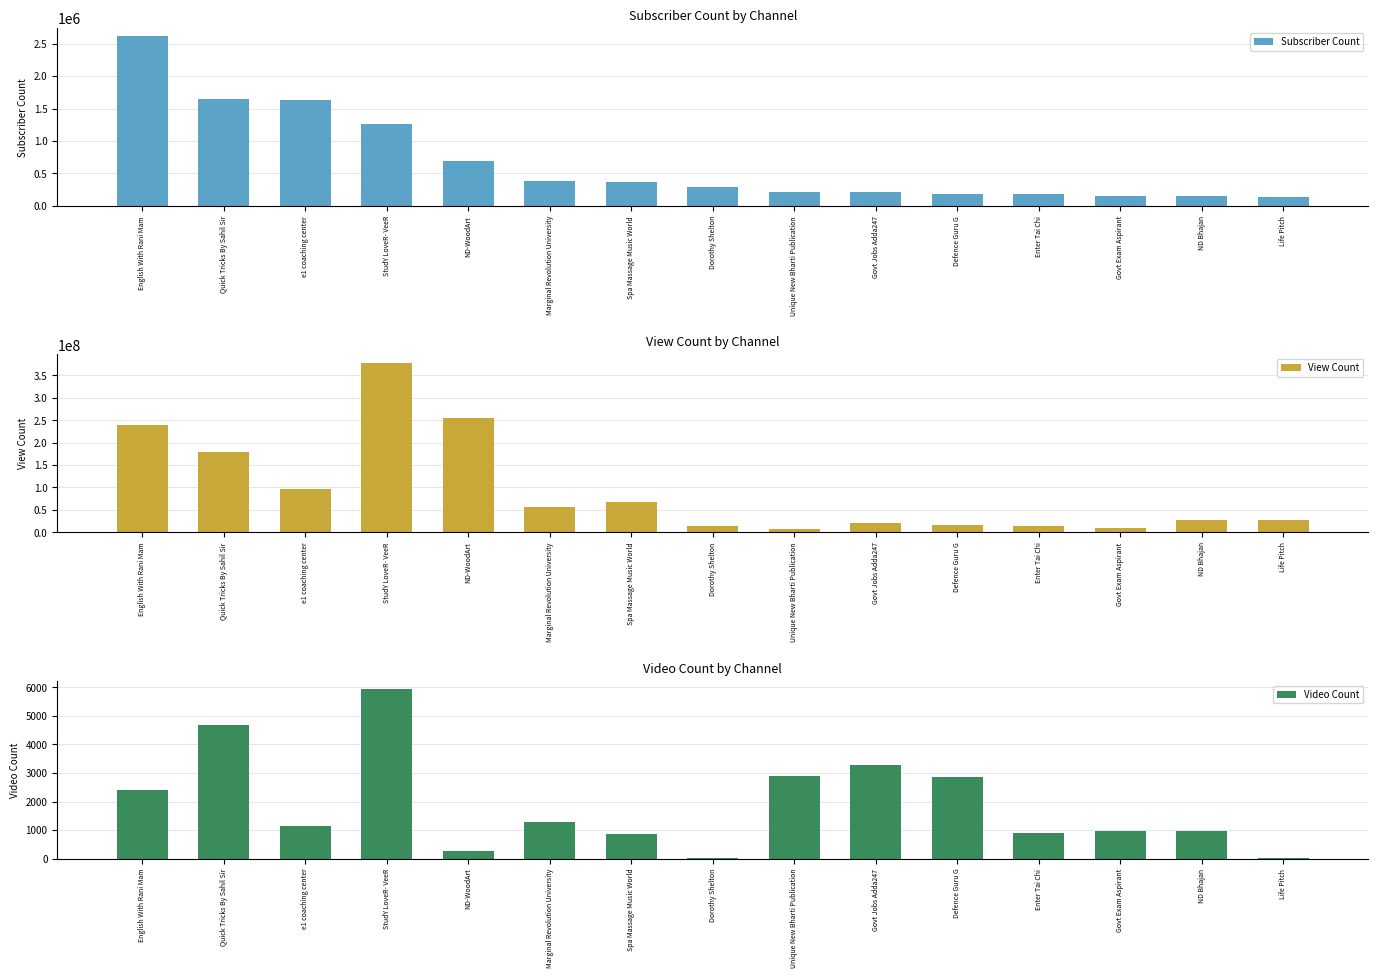

At which category is the sum across all series the highest?

StudY LoveR- VeeR